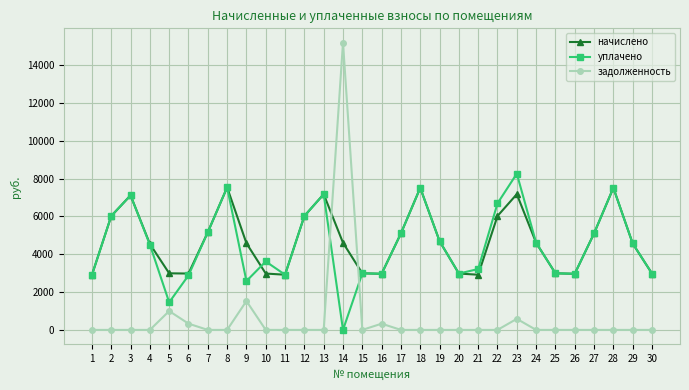

What is the difference between the maximum and minimum values in the уплачено series?

8263.3